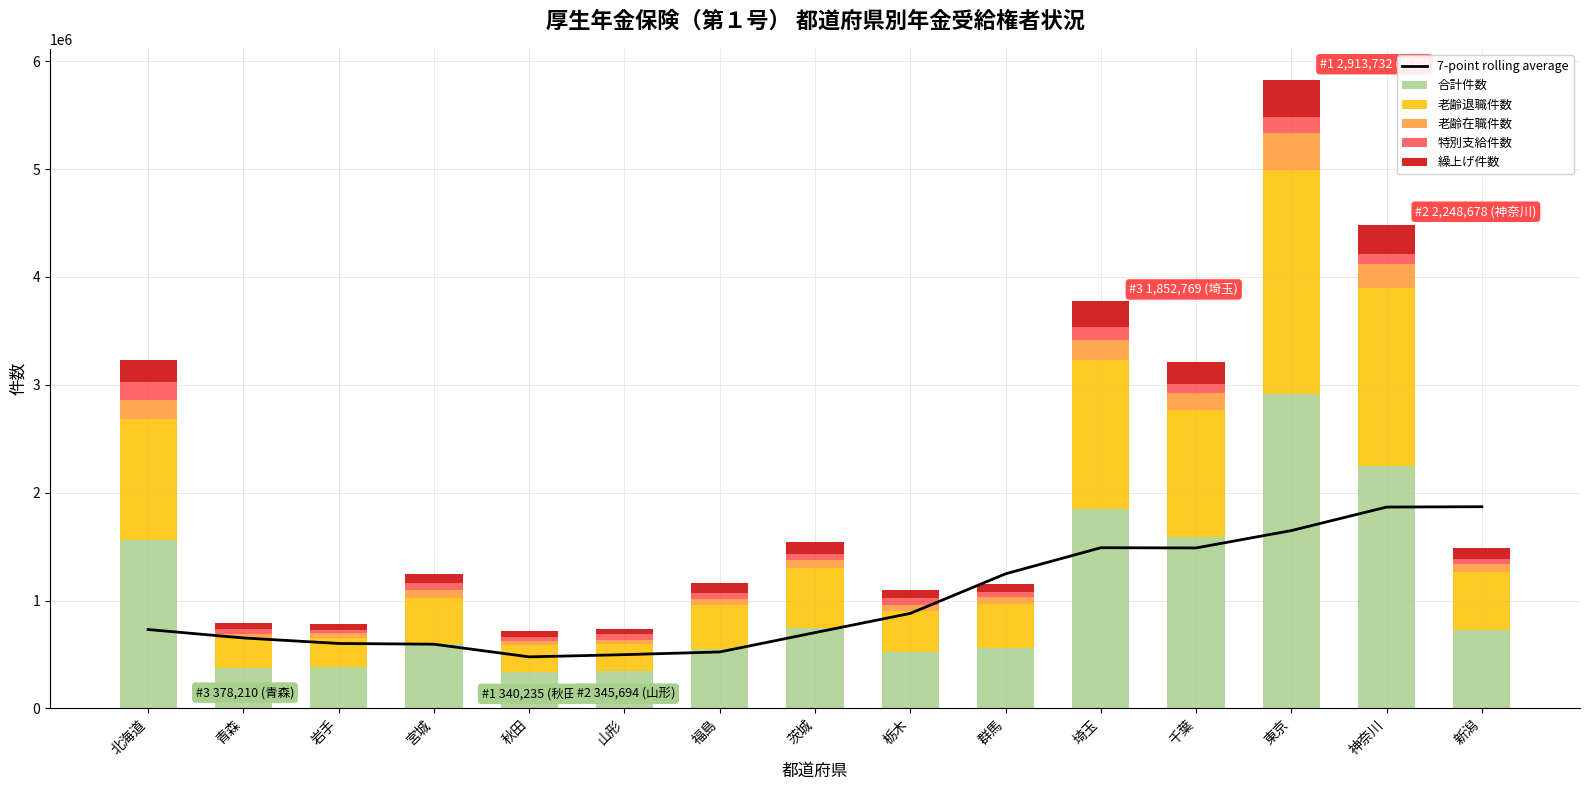

Reading left to right, what are all the values shown in this chart?

7-point rolling average: 731135.8	652955.6	601745.3	595075.9	477727.4	498165.9	523277.7	702503.3	880691.1	1247553.7	1489499.3	1487384.9	1648402.5	1866366.8	1869766.2
合計件数: 1565345.0	378210.0	382798.0	598190.0	340235.0	345694.0	555059.0	743906.0	521279.0	558581.0	1852769.0	1587550.0	2913732.0	2248678.0	729105.0
老齢退職件数: 1119262.0	276854.0	273467.0	428992.0	246955.0	253564.0	400961.0	554793.0	383220.0	411746.0	1378144.0	1174994.0	2077939.0	1645779.0	532118.0
老齢在職件数: 173984.0	37116.0	42967.0	70692.0	33129.0	35801.0	62364.0	74900.0	56167.0	59829.0	187809.0	161907.0	340282.0	224164.0	74924.0
特別支給件数: 163984.0	40841.0	23565.0	61067.0	46125.0	54552.0	53722.0	58583.0	61761.0	50201.0	120721.0	82652.0	148732.0	93087.0	51136.0
繰上げ件数: 210327.0	56938.0	57387.0	90483.0	50032.0	50789.0	85911.0	108507.0	79433.0	76511.0	236759.0	199924.0	342660.0	270458.0	102890.0